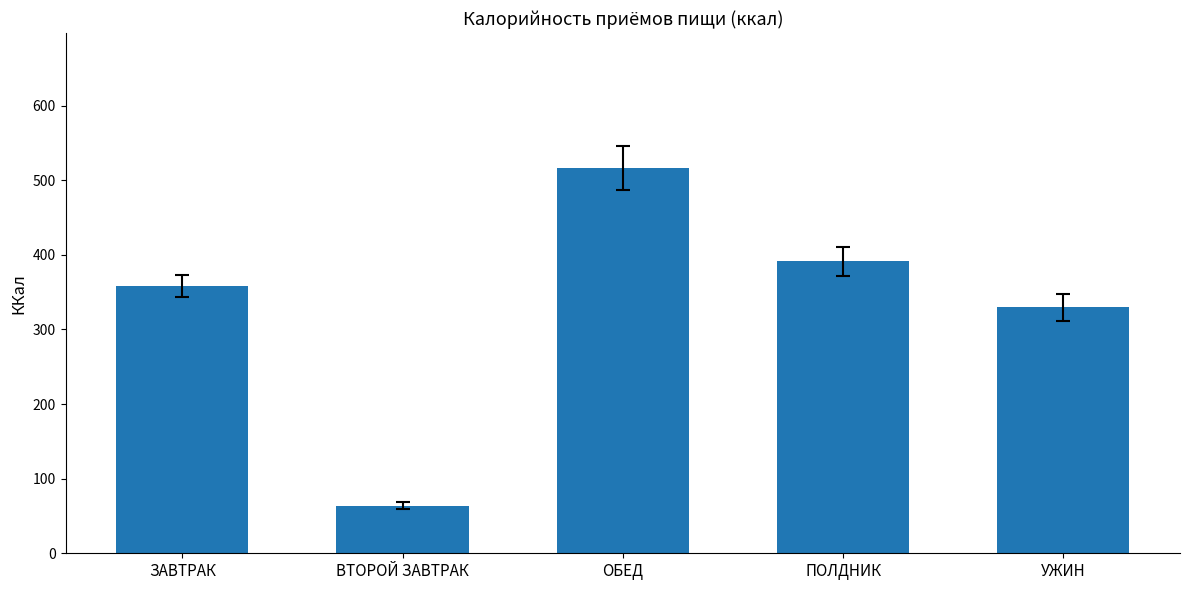

What position from the left is ОБЕД?

3